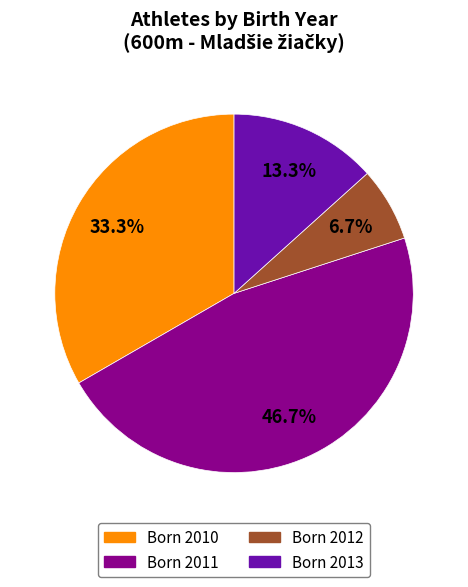

Is there any slice that represents more than half of the pie?

No